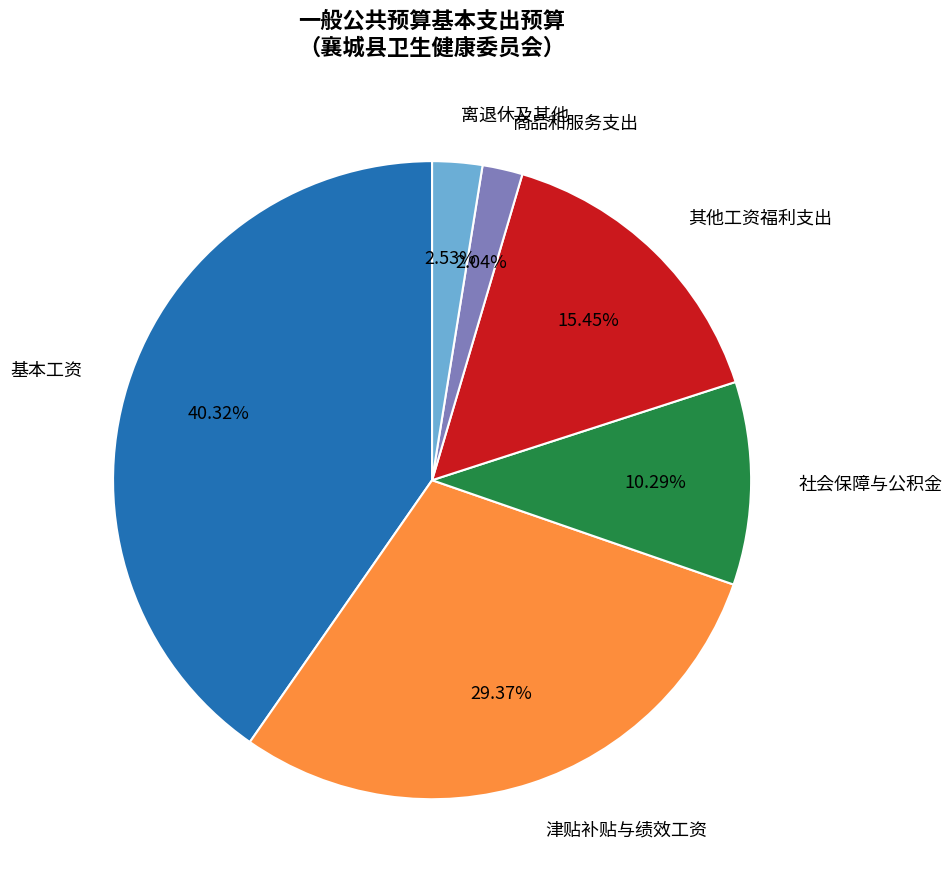

Is 基本工资 the majority of the pie?

No